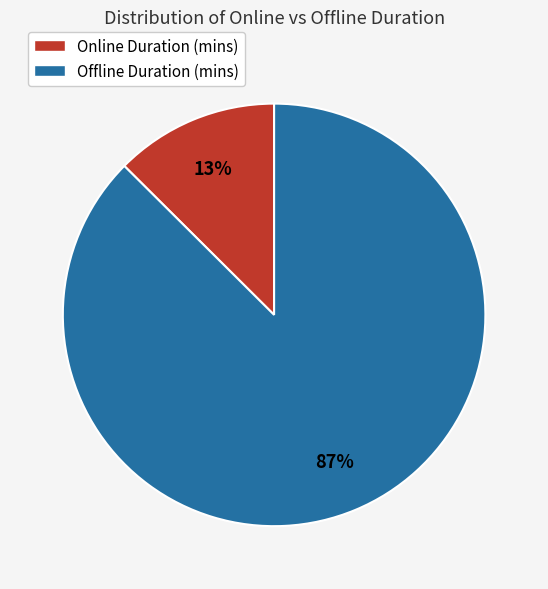

Is it true that Offline Duration (mins) is 97% of the pie?

False